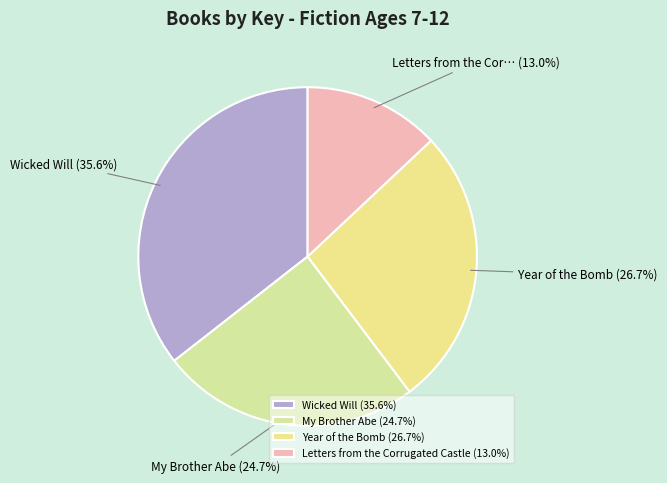

What percentage is NOT represented by My Brother Abe?

75.3%